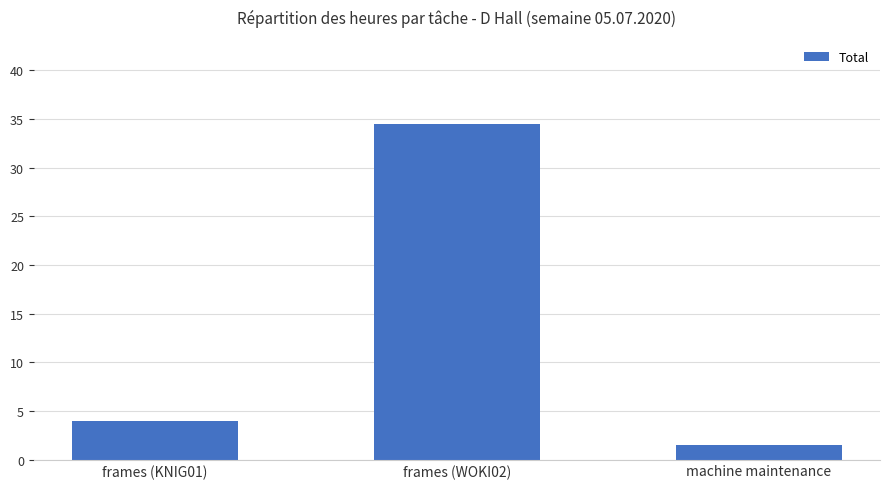

What is the label of the 1st bar from the left?

frames (KNIG01)